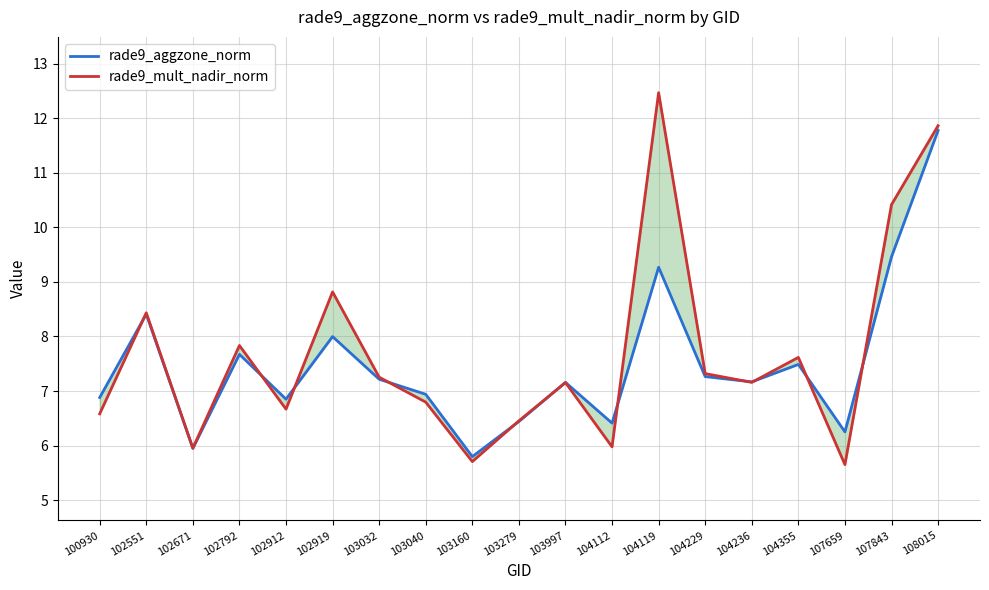

At 104119, list the series in order from smallest to largest.

rade9_aggzone_norm, rade9_mult_nadir_norm